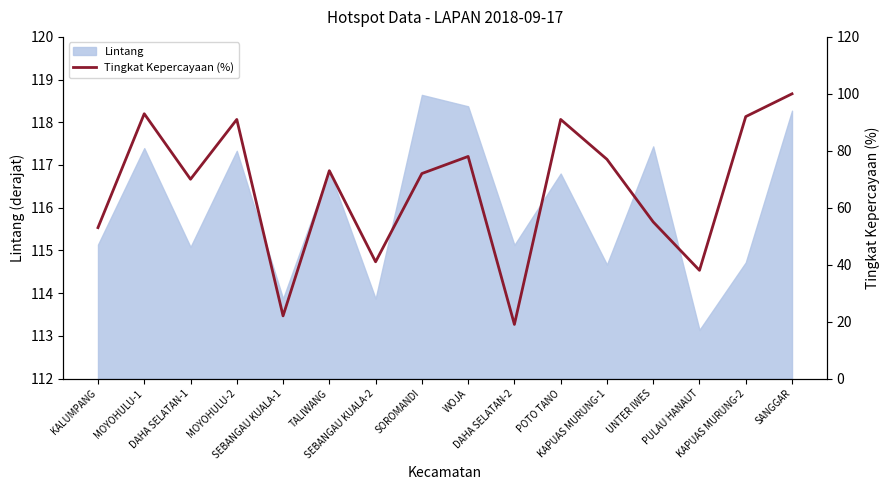

Does the chart have visible grid lines?

No